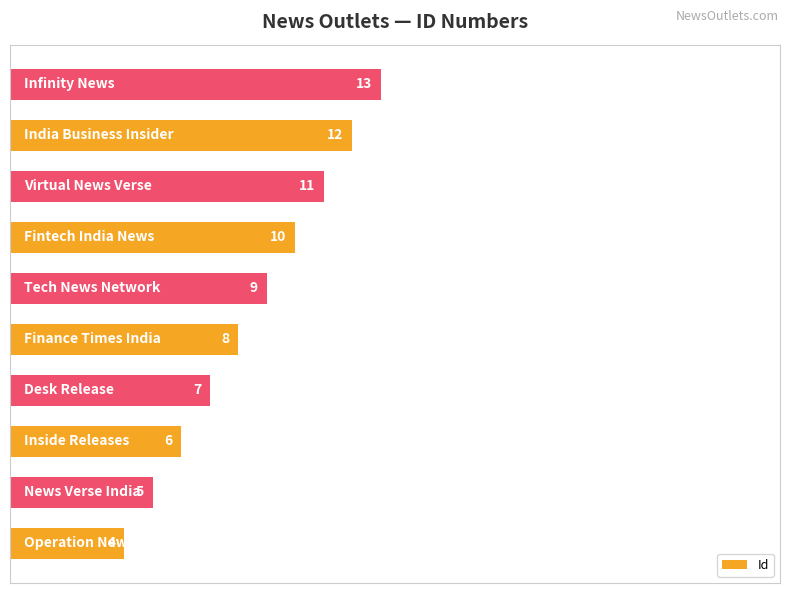

What is the difference between the second highest and second lowest values?

7